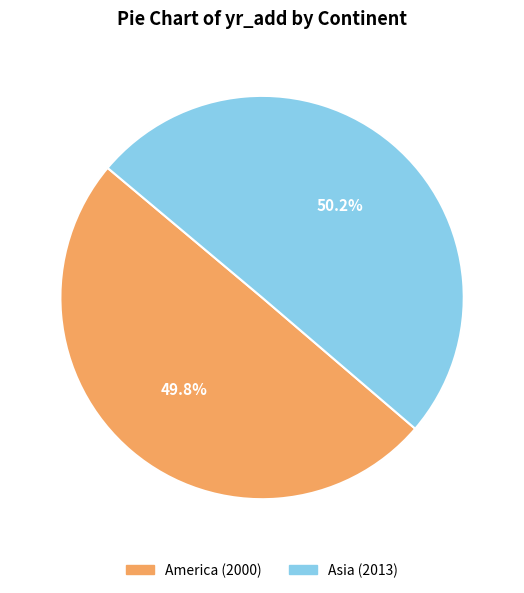

To the nearest percent, what portion does Asia represent?

50%